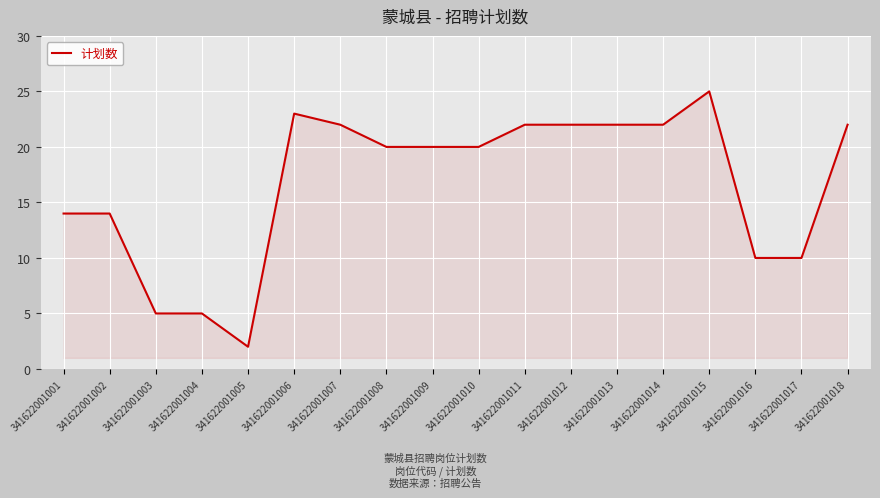

Reading left to right, list all the values displayed in this chart.

14	14	5	5	2	23	22	20	20	20	22	22	22	22	25	10	10	22